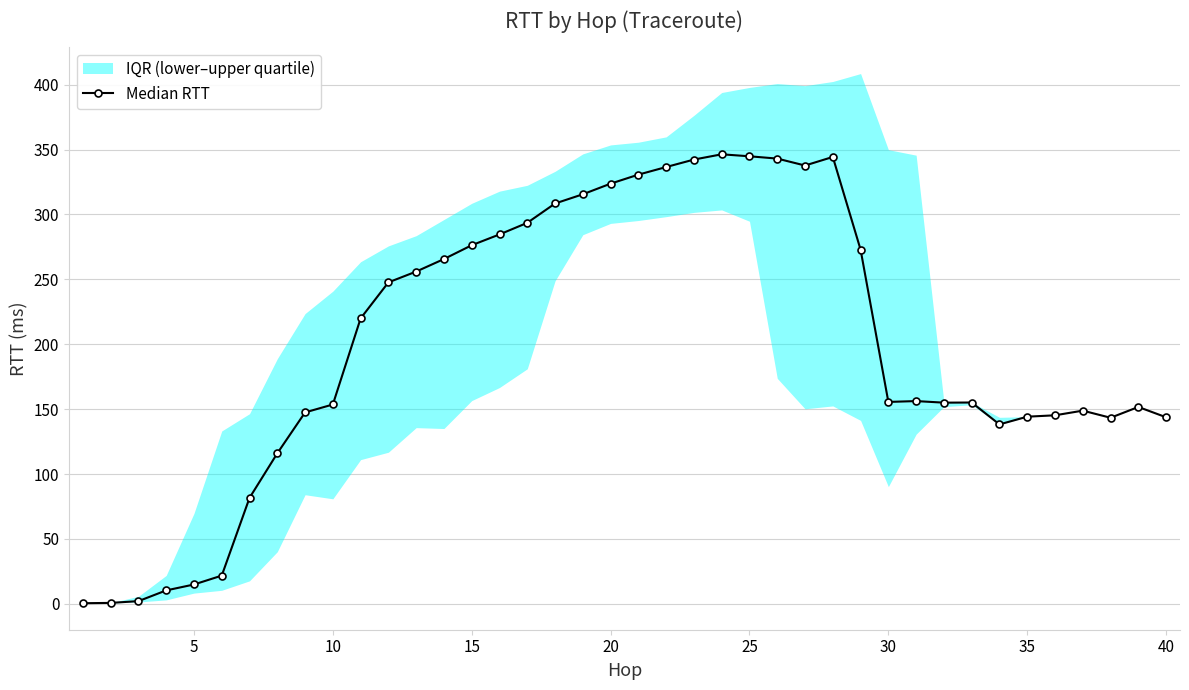

True or false: Median RTT has more than 1 points higher than both neighbors.

True